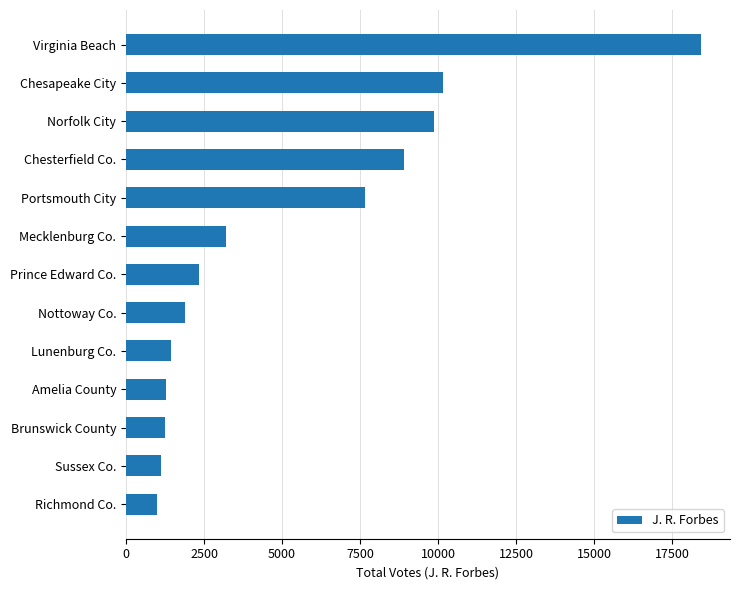

True or false: the data shows 987 at Richmond Co..

True